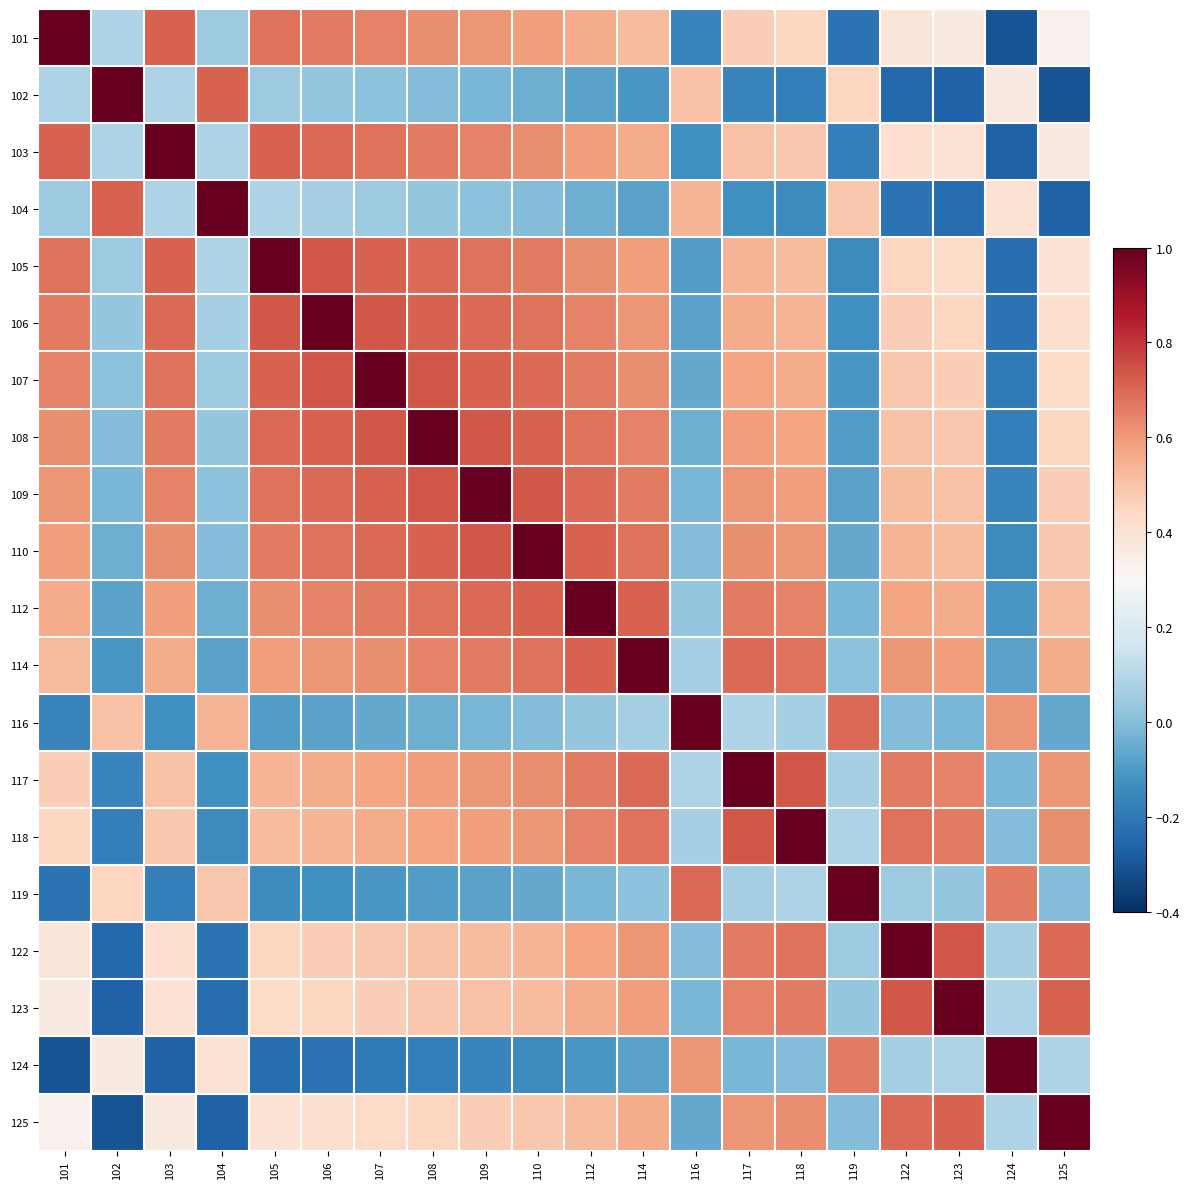

Rank the series by their maximum value, from highest to lowest.

101, 102, 103, 104, 105, 106, 107, 108, 109, 110, 112, 114, 116, 117, 118, 119, 122, 123, 124, 125